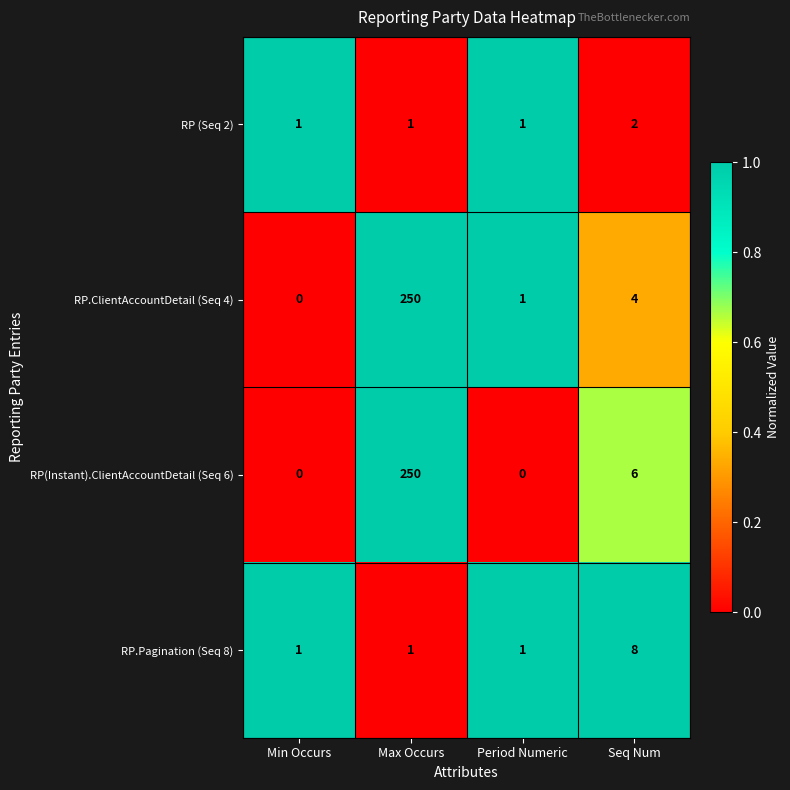

Reading left to right, list all the values displayed in this chart.

RP (Seq 2): Min Occurs=1	Max Occurs=1	Period Numeric=1	Seq Num=2
RP.ClientAccountDetail (Seq 4): Min Occurs=0	Max Occurs=250	Period Numeric=1	Seq Num=4
RP(Instant).ClientAccountDetail (Seq 6): Min Occurs=0	Max Occurs=250	Period Numeric=0	Seq Num=6
RP.Pagination (Seq 8): Min Occurs=1	Max Occurs=1	Period Numeric=1	Seq Num=8